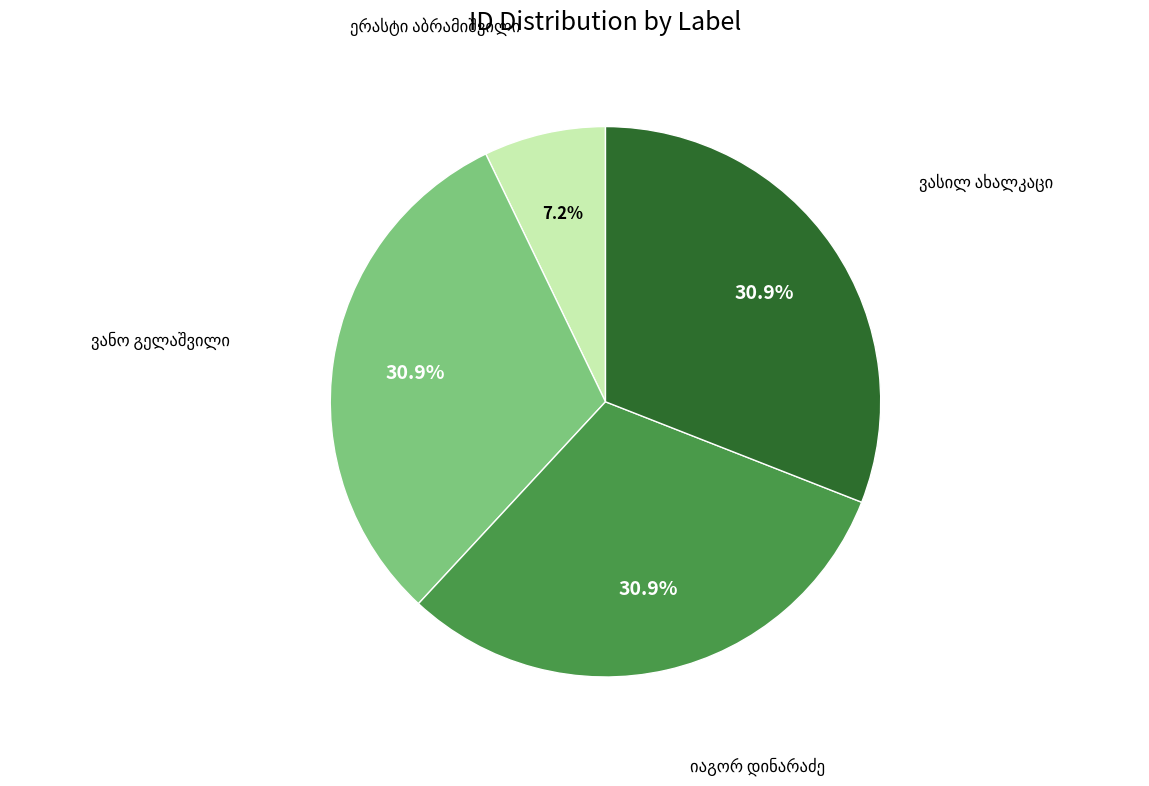

Does any single category account for the majority?

No